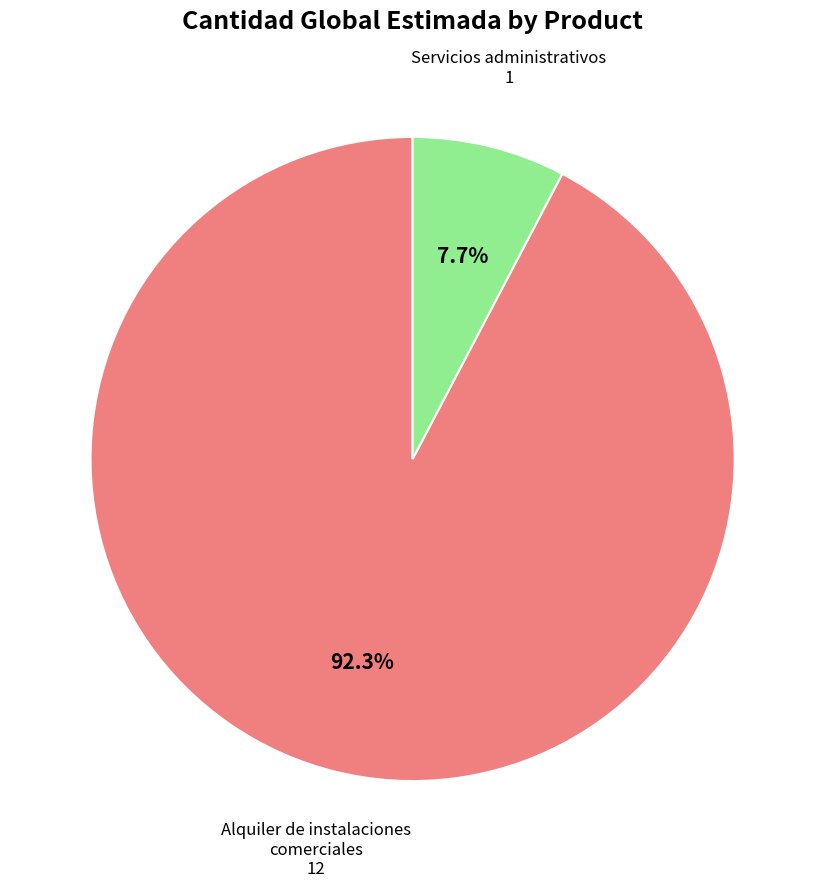

Which category has the biggest portion of the pie?

Alquiler de instalaciones comerciales